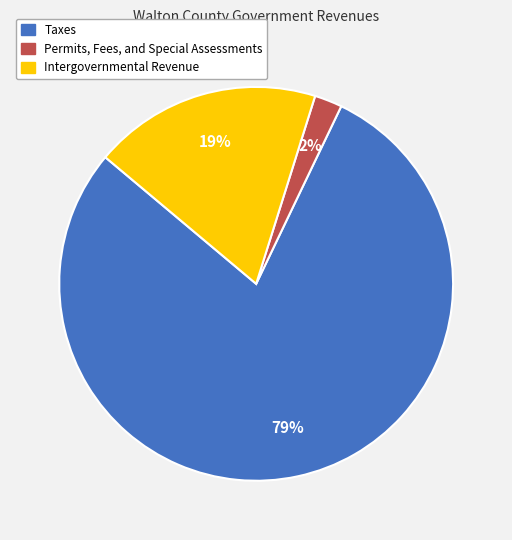

Count the number of slices in the pie.

3